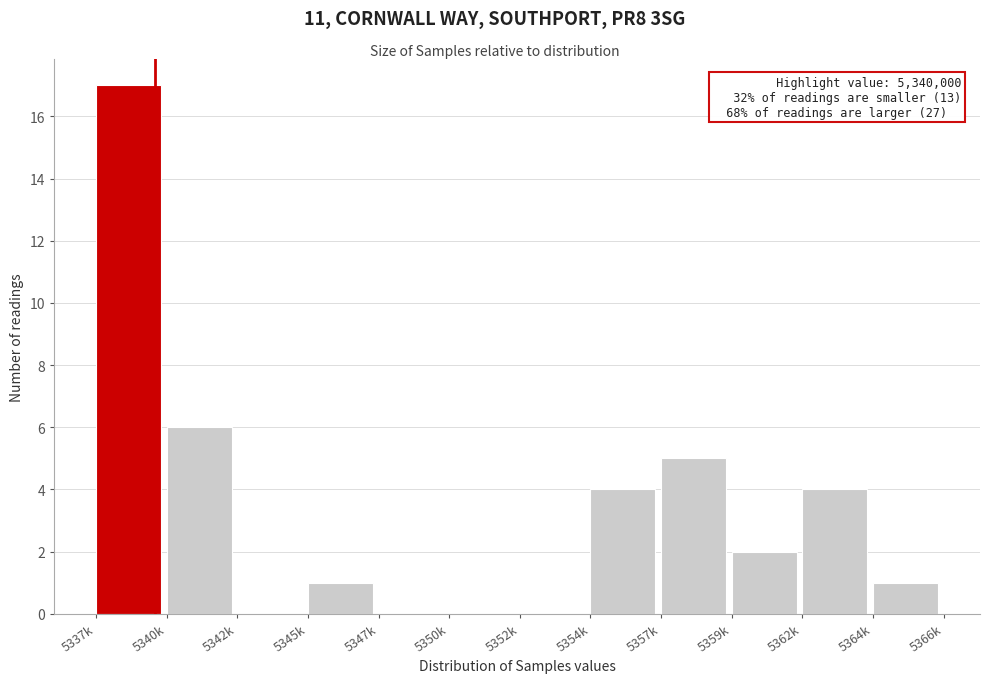

Reading left to right, transcribe all the data shown in this chart.

5337k=17	5340k=6	5342k=0	5345k=1	5347k=0	5350k=0	5352k=0	5354k=4	5357k=5	5359k=2	5362k=4	5364k=1